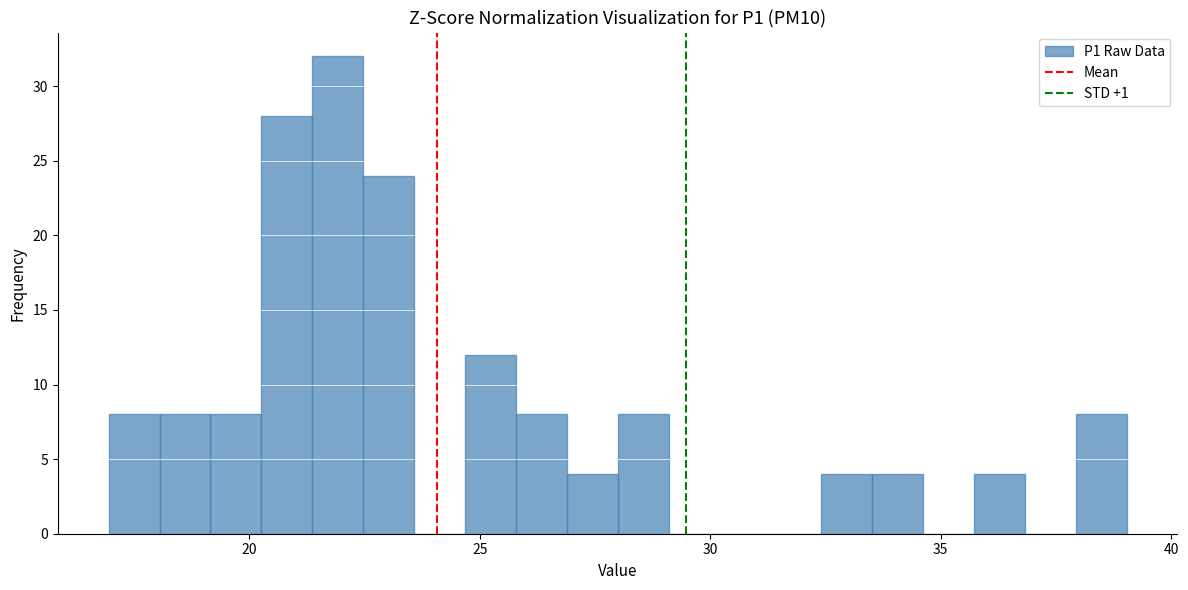

Around what value on the x-axis is the tallest bar? Give the approximate position of its centre, as read against the axis.

22.0